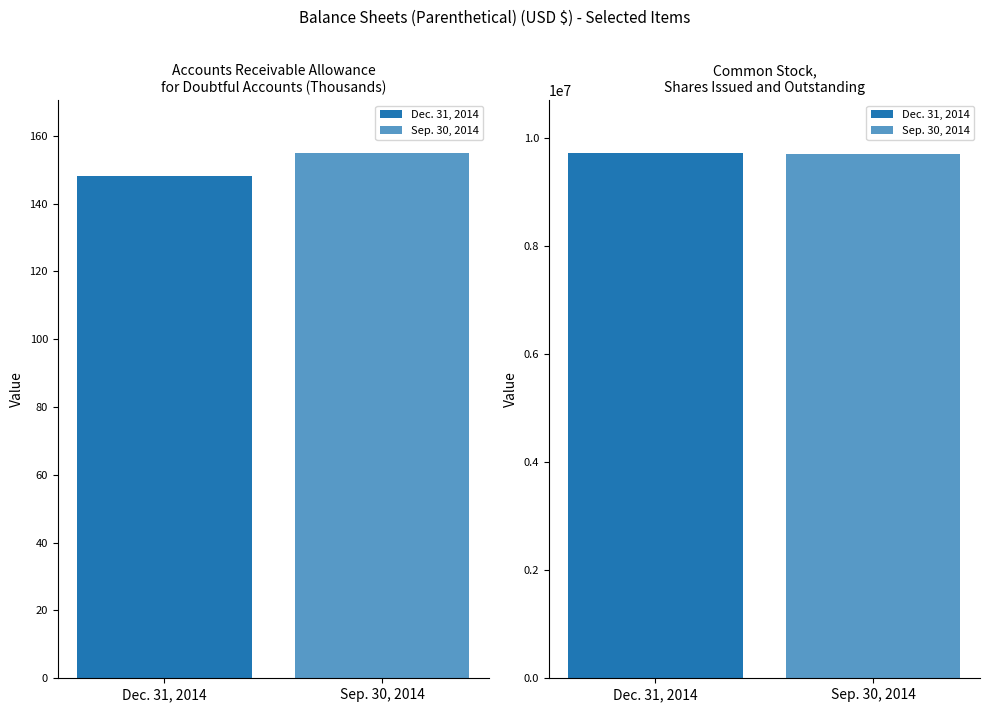

Which series has the largest total across all categories?

Dec. 31, 2014